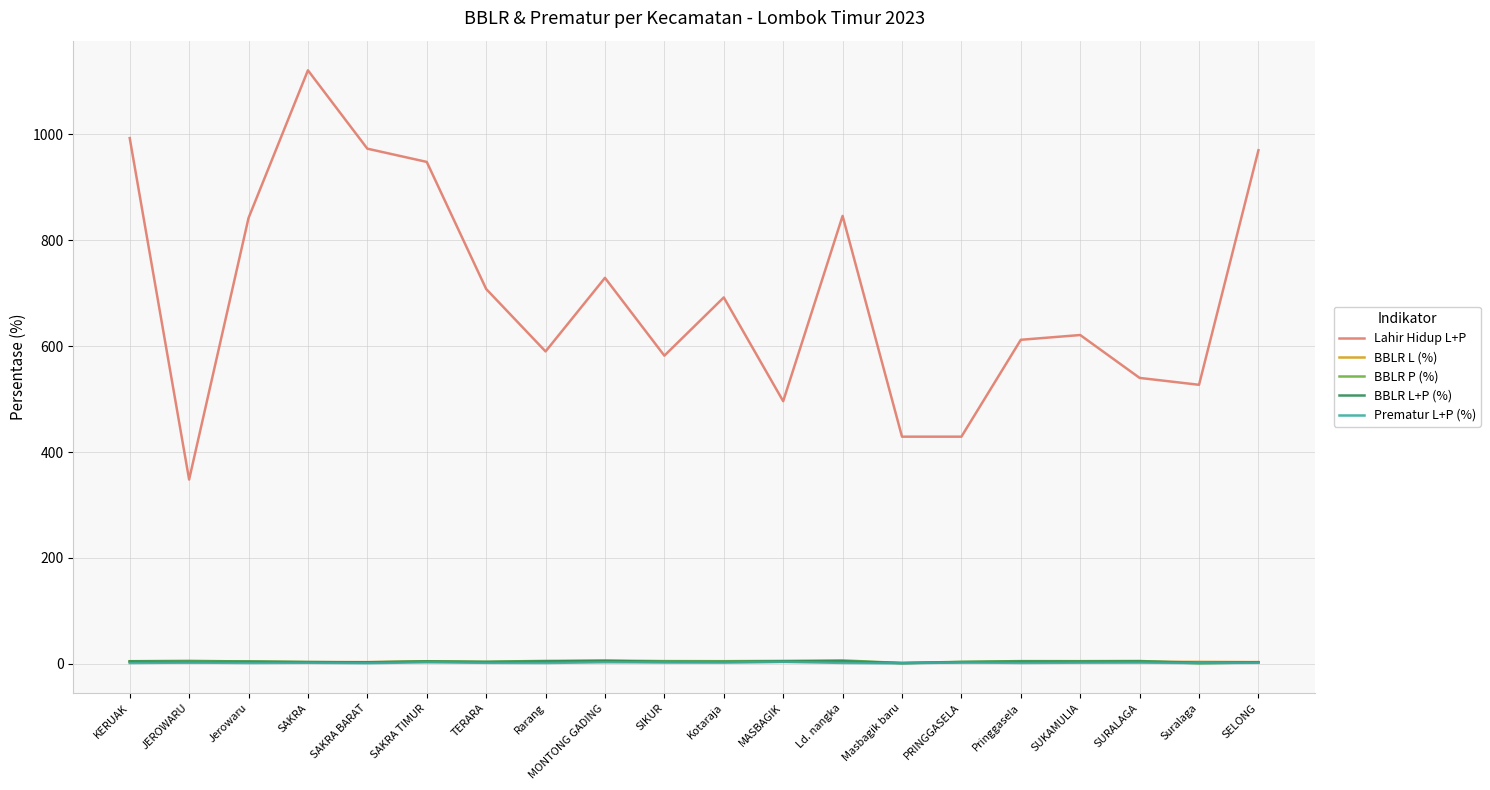

Does the chart display data point markers on the line(s)?

No